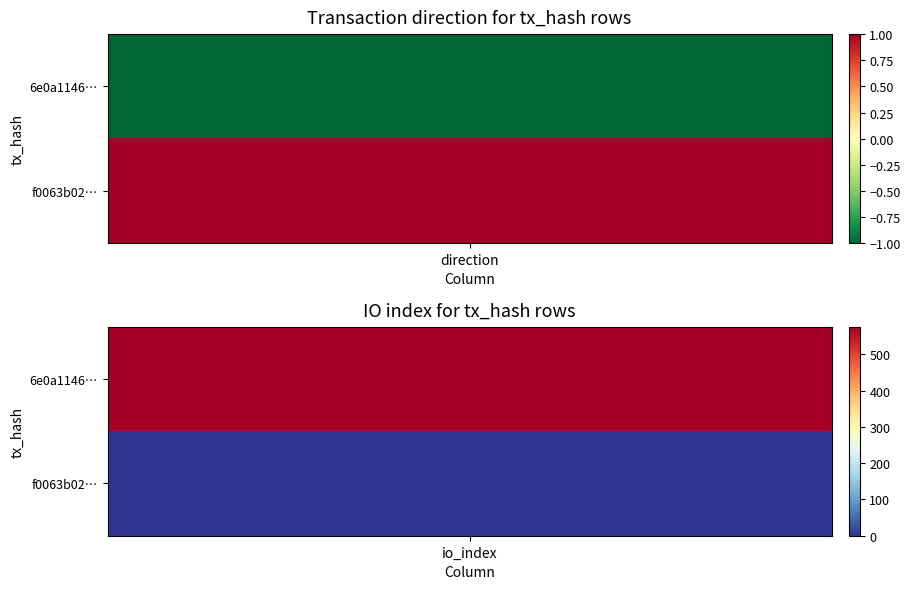

Rank the series at 0 from lowest to highest value.

6e0a11466efba381243be79bfd9384ea11f4980, f0063b02d7182261b3e18c483806070ca8935fd